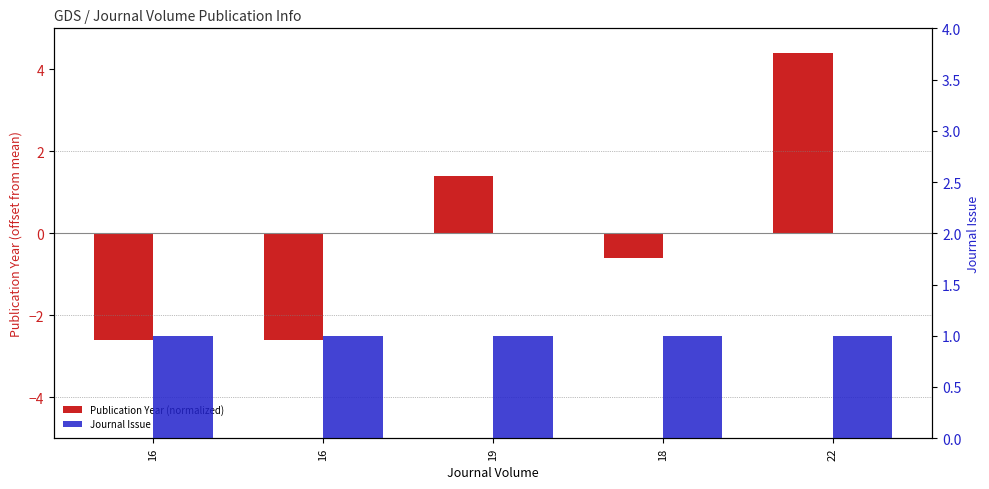

What is the sum of all Journal Issue values?

5.0